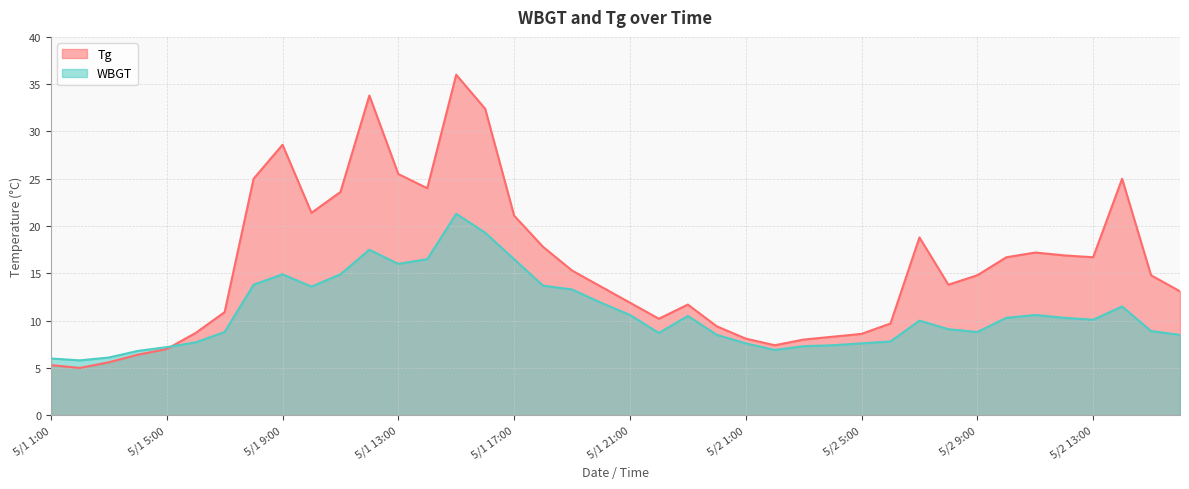

Reading left to right, what are all the values shown in this chart?

Tg: 5/1 1:00=5.3	5/1 2:00=5.0	5/1 3:00=5.6	5/1 4:00=6.4	5/1 5:00=7.0	5/1 6:00=8.7	5/1 7:00=10.9	5/1 8:00=25.0	5/1 9:00=28.6	5/1 10:00=21.4	5/1 11:00=23.6	5/1 12:00=33.8	5/1 13:00=25.5	5/1 14:00=24.0	5/1 15:00=36.0	5/1 16:00=32.4	5/1 17:00=21.1	5/1 18:00=17.8	5/1 19:00=15.3	5/1 20:00=13.6	5/1 21:00=11.9	5/1 22:00=10.2	5/1 23:00=11.7	5/1 24:00=9.4	5/2 1:00=8.1	5/2 2:00=7.4	5/2 3:00=8.0	5/2 4:00=8.3	5/2 5:00=8.6	5/2 6:00=9.7	5/2 7:00=18.8	5/2 8:00=13.8	5/2 9:00=14.8	5/2 10:00=16.7	5/2 11:00=17.2	5/2 12:00=16.9	5/2 13:00=16.7	5/2 14:00=25.0	5/2 15:00=14.8	5/2 16:00=13.1
WBGT: 5/1 1:00=6.0	5/1 2:00=5.8	5/1 3:00=6.1	5/1 4:00=6.8	5/1 5:00=7.2	5/1 6:00=7.7	5/1 7:00=8.8	5/1 8:00=13.8	5/1 9:00=14.9	5/1 10:00=13.6	5/1 11:00=14.9	5/1 12:00=17.5	5/1 13:00=16.0	5/1 14:00=16.5	5/1 15:00=21.3	5/1 16:00=19.3	5/1 17:00=16.5	5/1 18:00=13.7	5/1 19:00=13.3	5/1 20:00=11.9	5/1 21:00=10.6	5/1 22:00=8.7	5/1 23:00=10.5	5/1 24:00=8.5	5/2 1:00=7.6	5/2 2:00=6.9	5/2 3:00=7.3	5/2 4:00=7.4	5/2 5:00=7.6	5/2 6:00=7.8	5/2 7:00=10.0	5/2 8:00=9.1	5/2 9:00=8.8	5/2 10:00=10.3	5/2 11:00=10.6	5/2 12:00=10.3	5/2 13:00=10.1	5/2 14:00=11.5	5/2 15:00=8.9	5/2 16:00=8.5